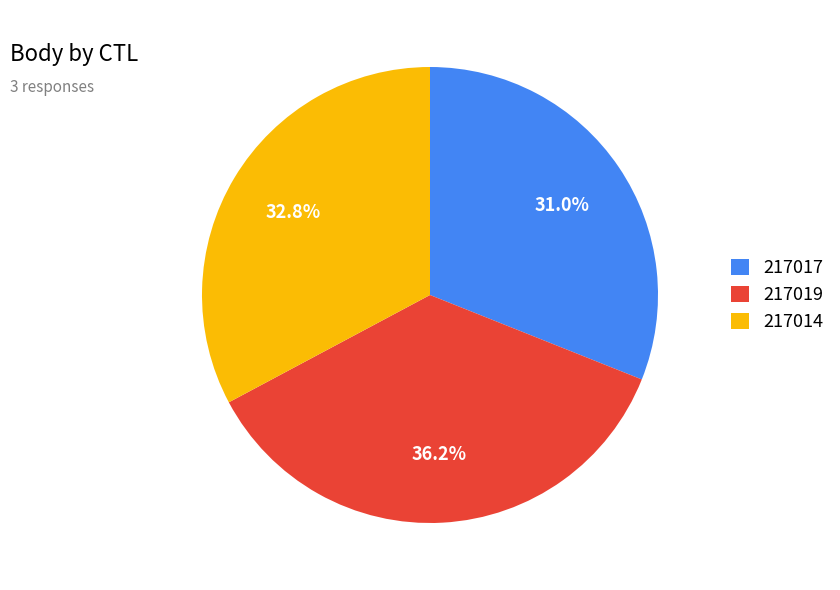

To the nearest percent, what is the average slice percentage?

33%